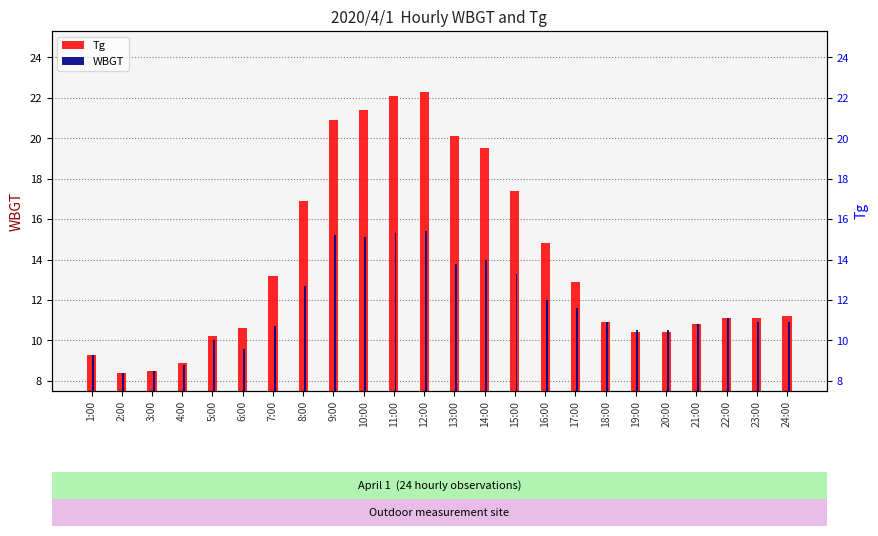

Which series changed the most between 5:00 and 6:00?

Tg